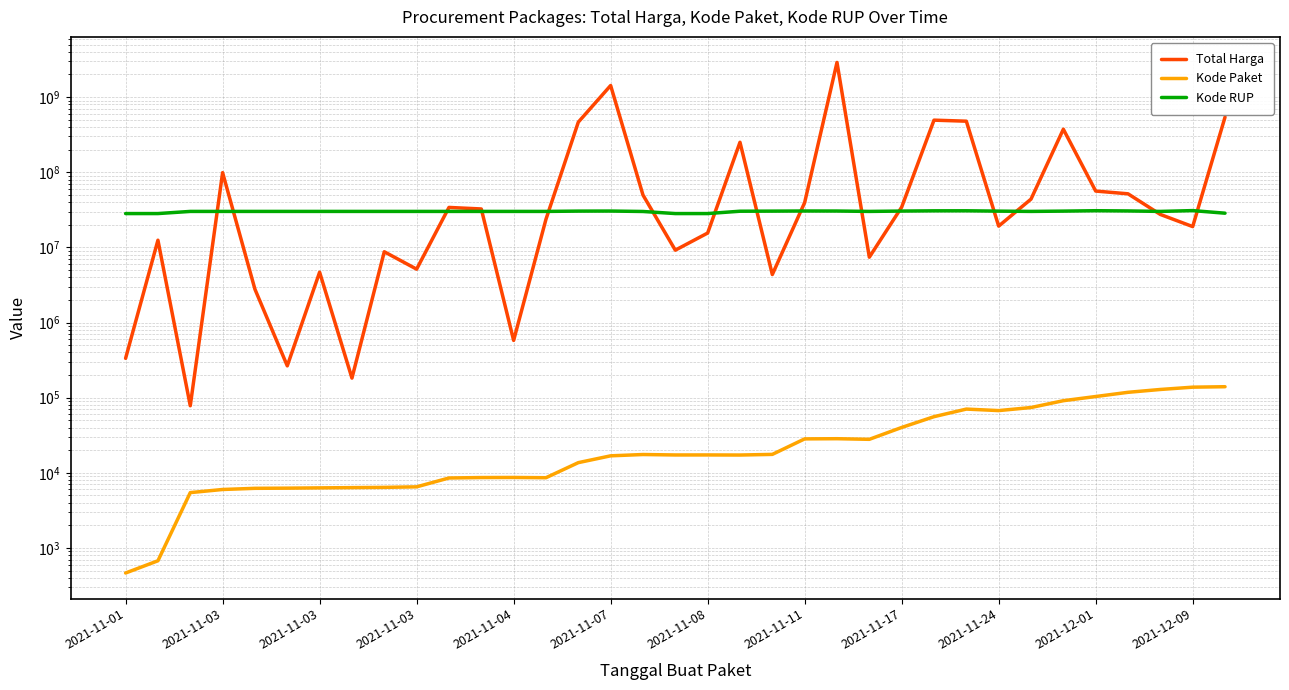

True or false: Kode Paket and Total Harga intersect in this chart.

False